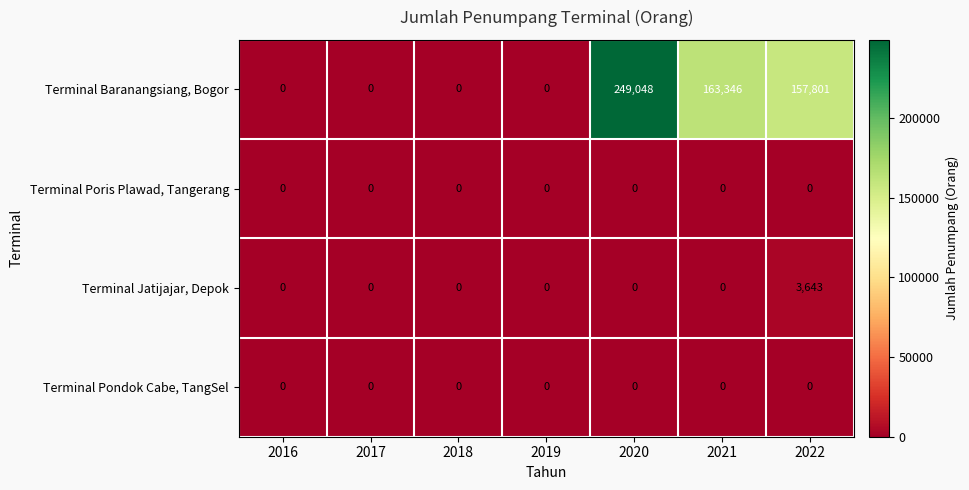

The Terminal Baranangsiang, Bogor series shows -141310 at 2017. True or false?

False